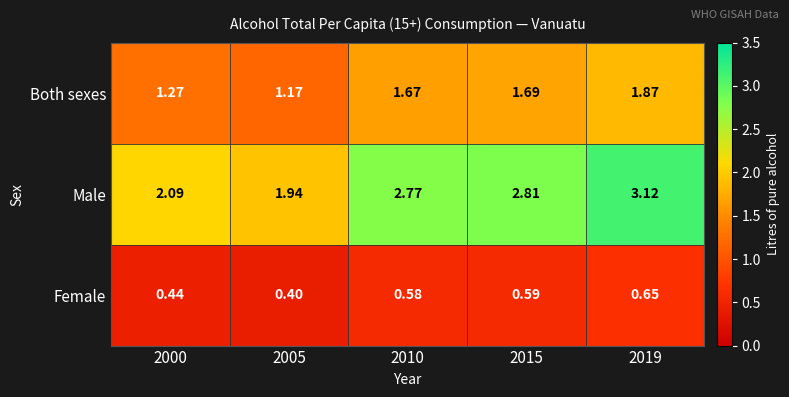

At which category is the sum across all series the highest?

2019